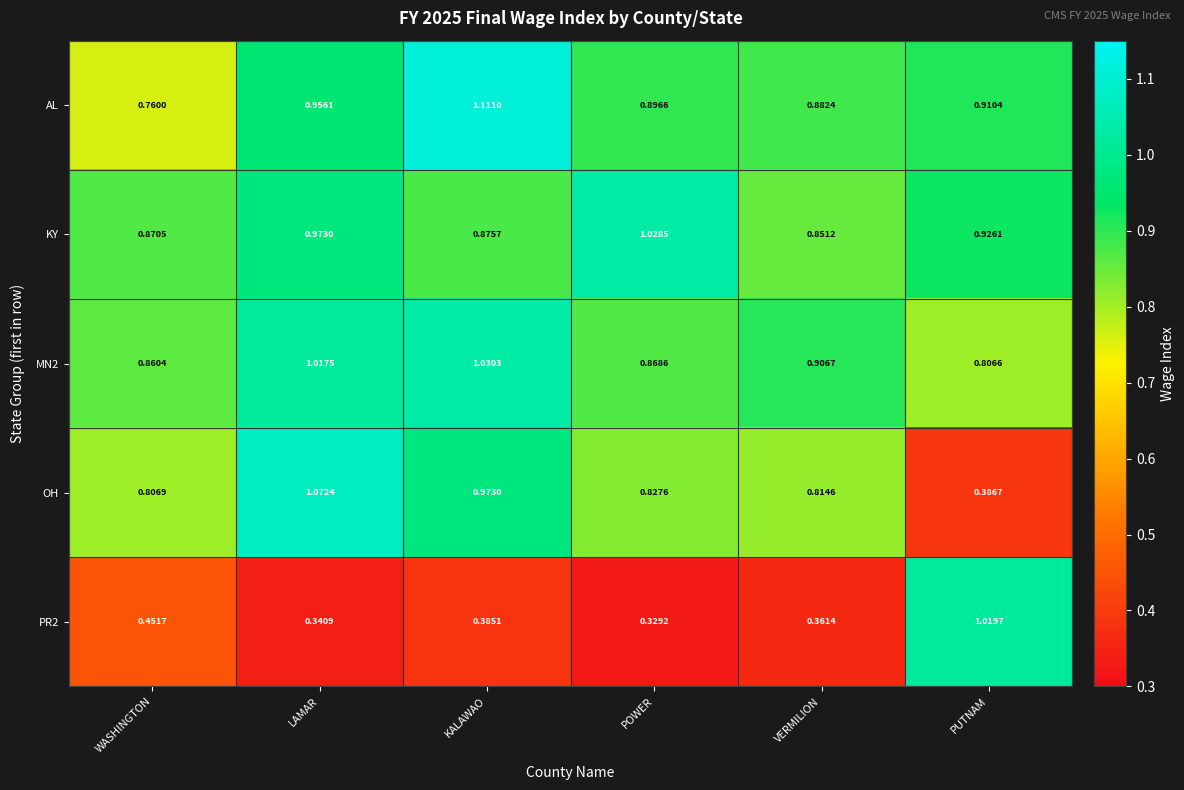

Which series changed the most between LAMAR and KALAWAO?

AL